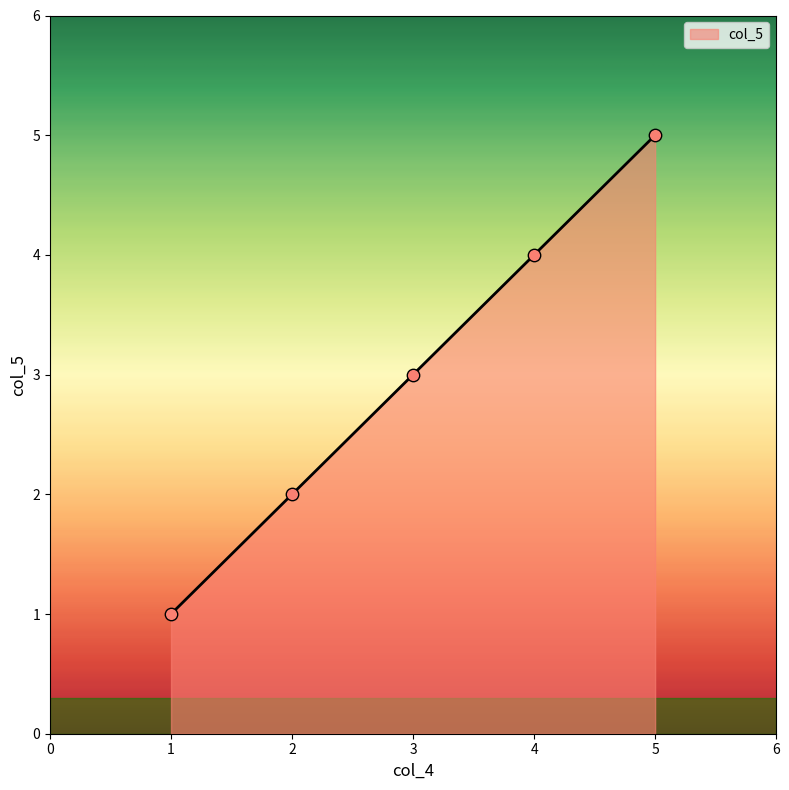

Approximately how many times larger is the value at 1 compared to 3?

0.3